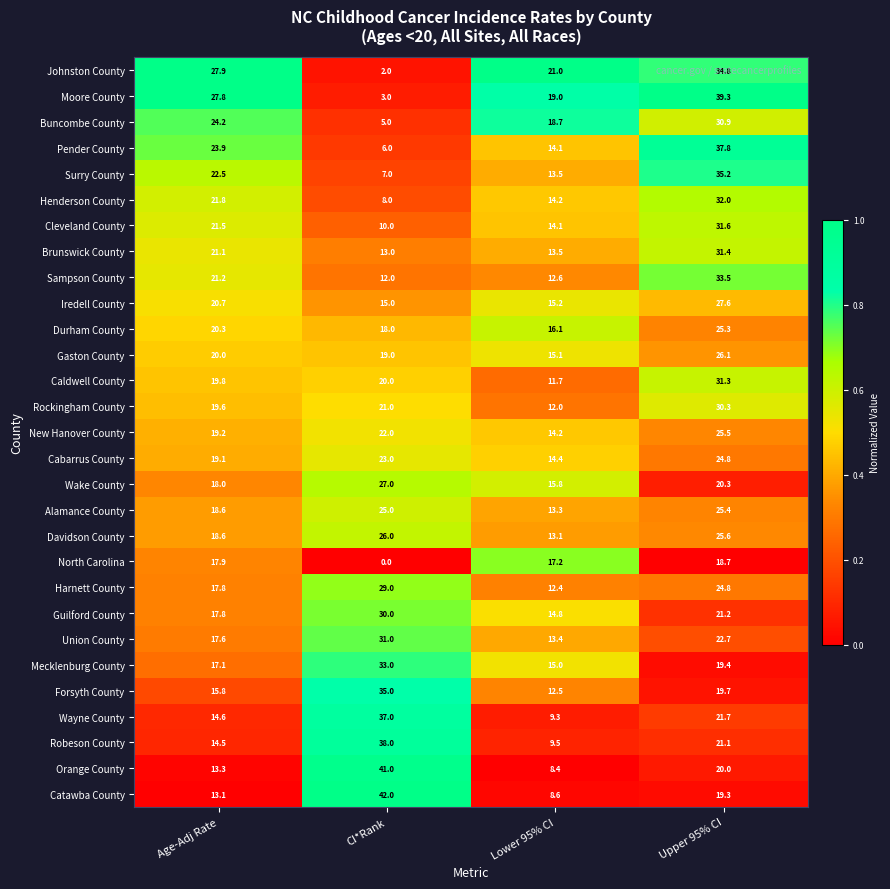

The value of Orange County at Lower 95% CI is 5.0. True or false?

False